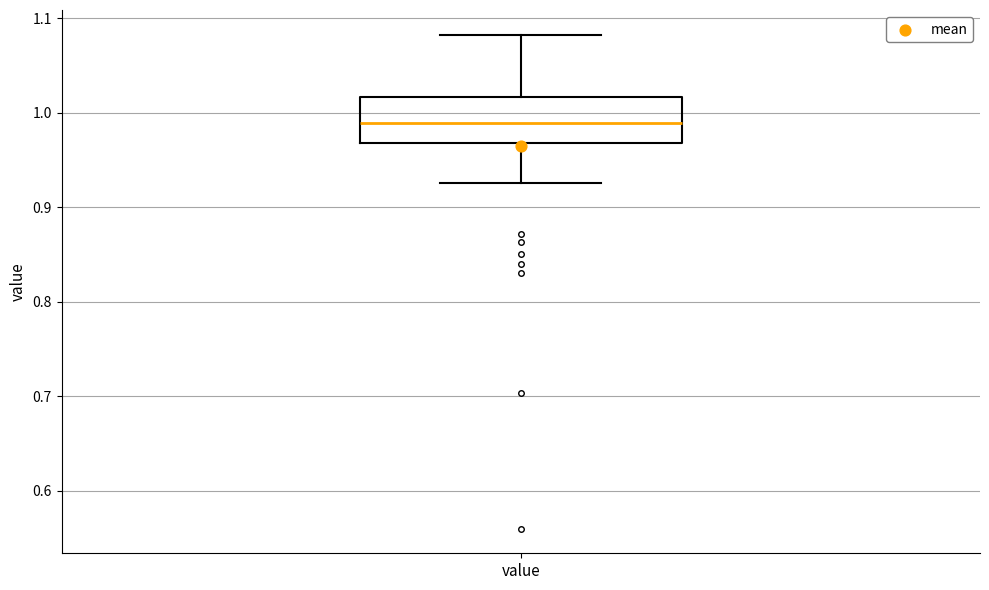

Transcribe this box plot: give where the median line is, the range the box spans, and where the two whiskers end, as read against the y-axis. The values are not printed on the chart, so give them approximately, as read against the axis.

median 0.99, box 0.97 to 1.02, whiskers 0.93 to 1.08